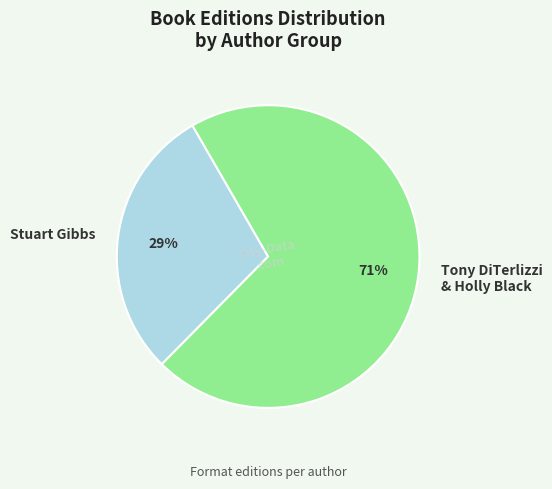

How many slices are in this pie chart?

2